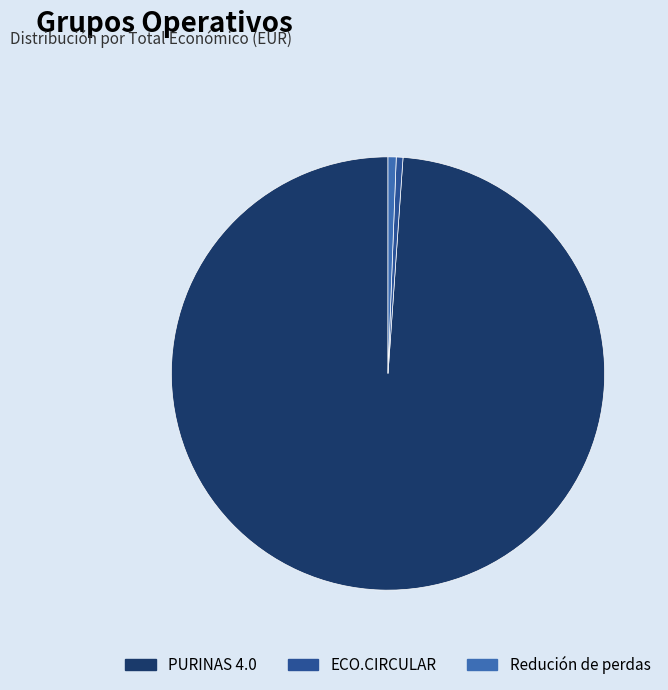

How many slices are in this pie chart?

3